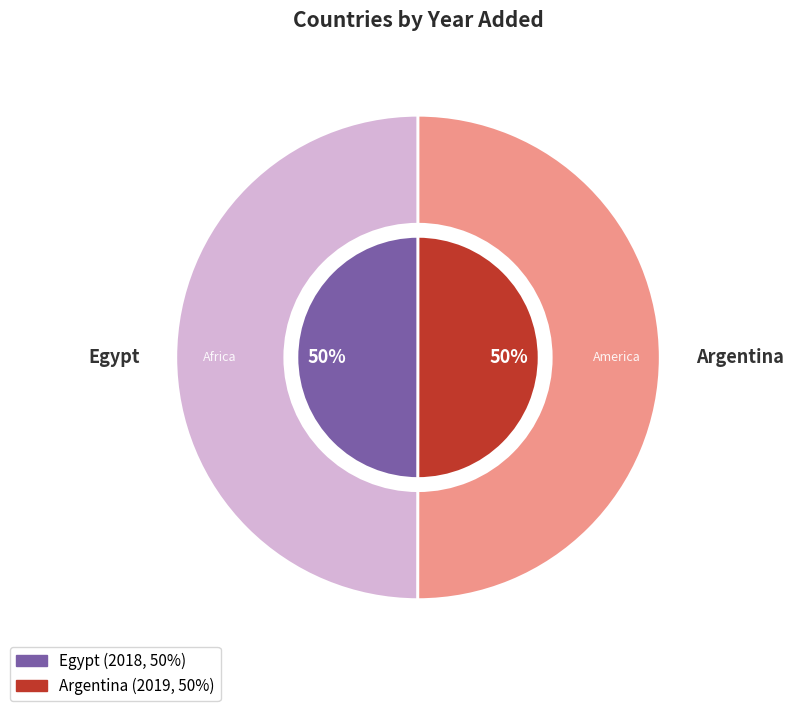

What is the smallest slice in the pie chart?

Egypt